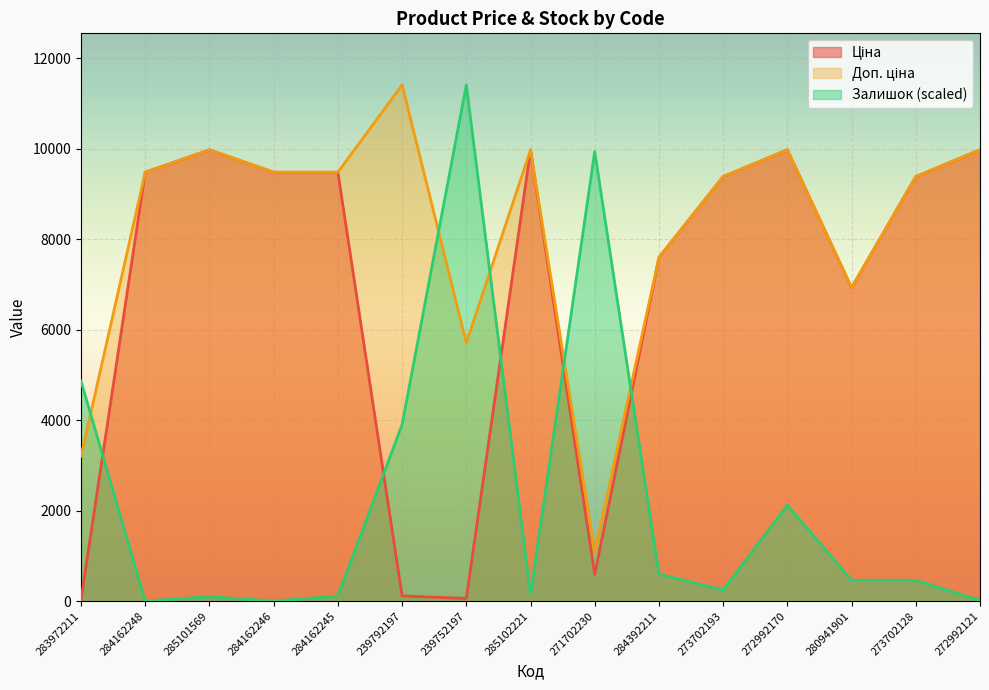

Which series has the widest spread of values?

Залишок (scaled)